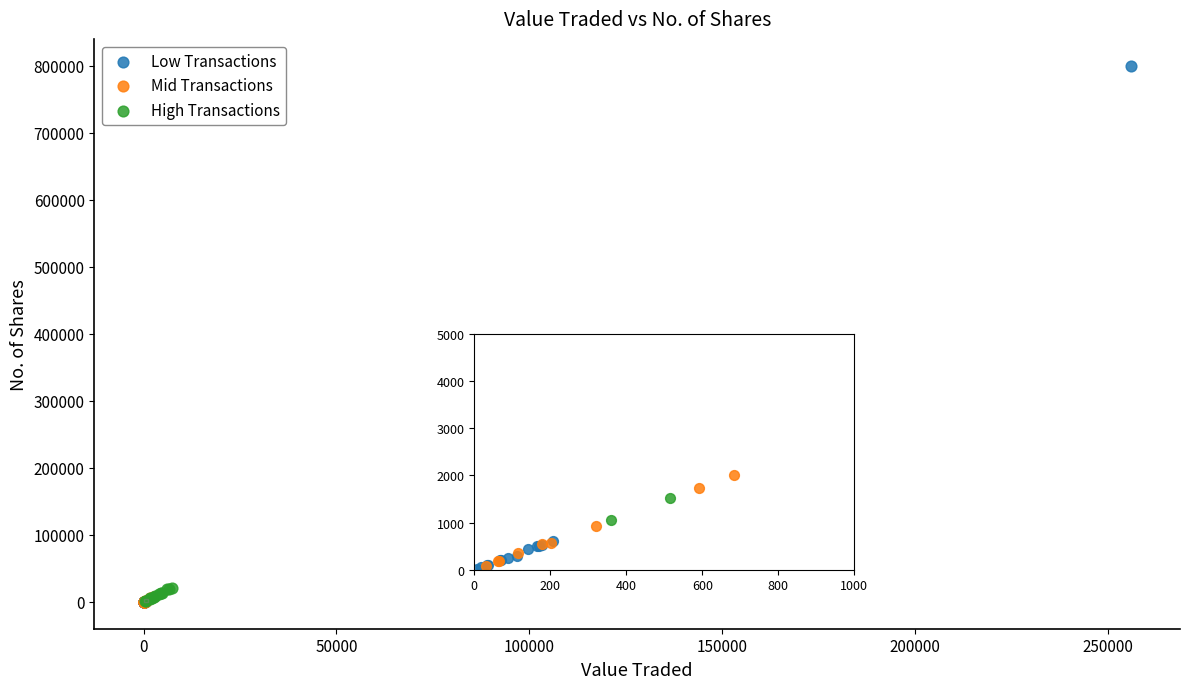

Which series has the widest spread of Y values?

Low Transactions